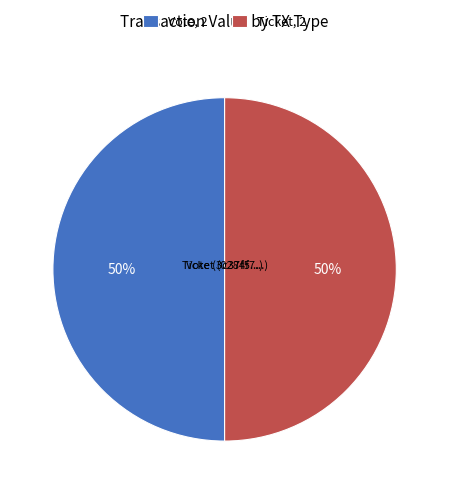

How many segments does this pie chart have?

2